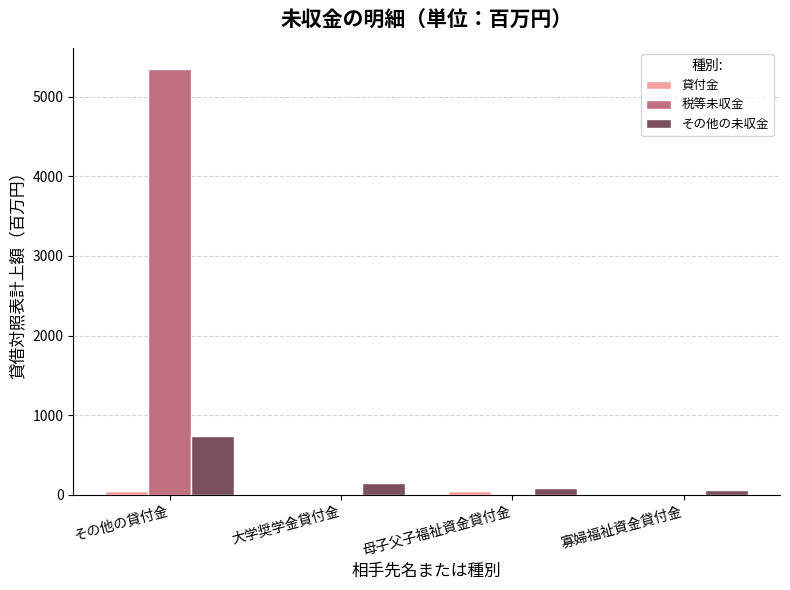

Which series has the largest total across all categories?

税等未収金